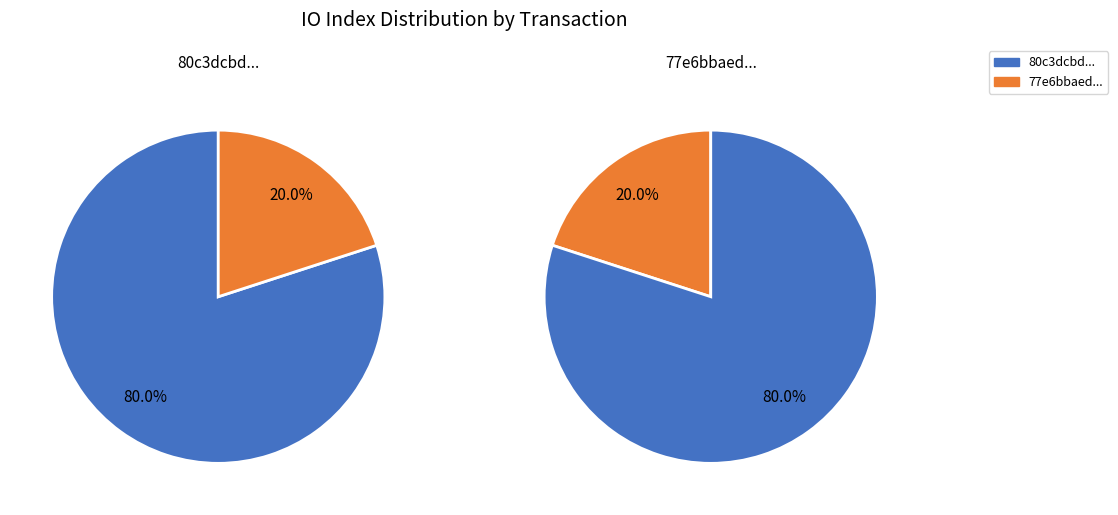

Is there a majority slice in this chart?

Yes